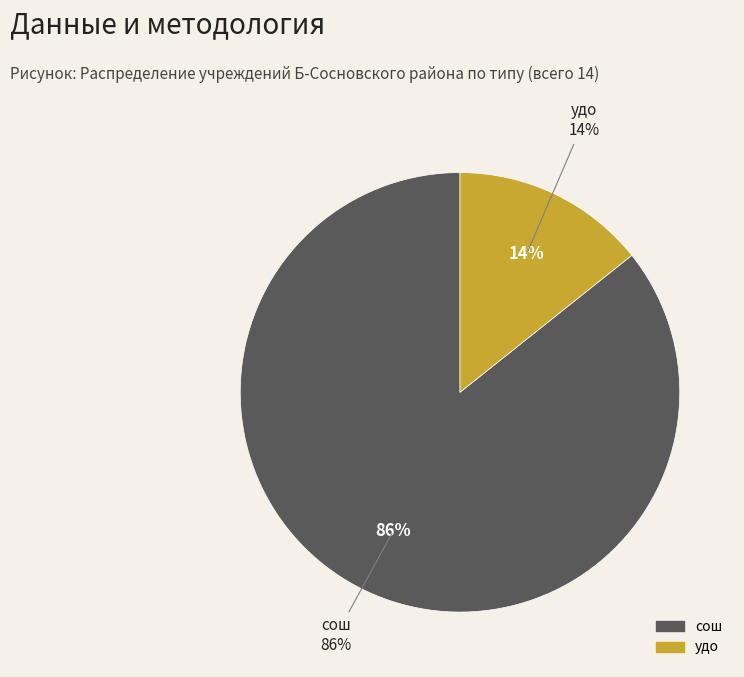

To the nearest percent, what is the combined percentage of удо and сош?

100%